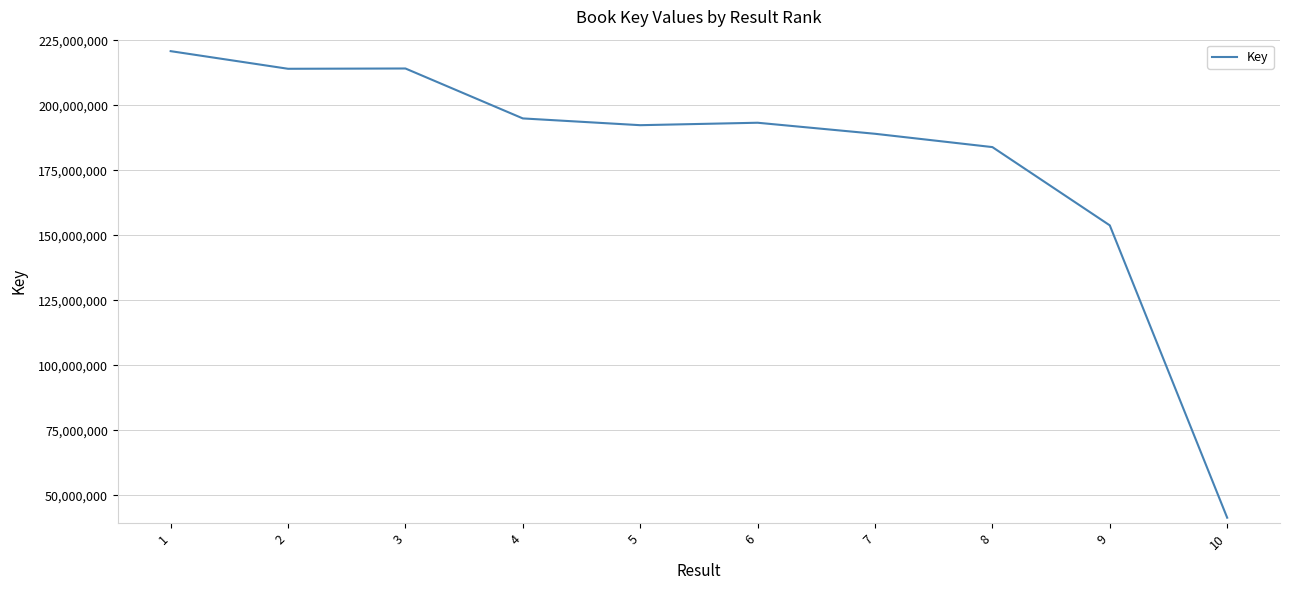

What is the difference between the second highest and second lowest values?

60334707